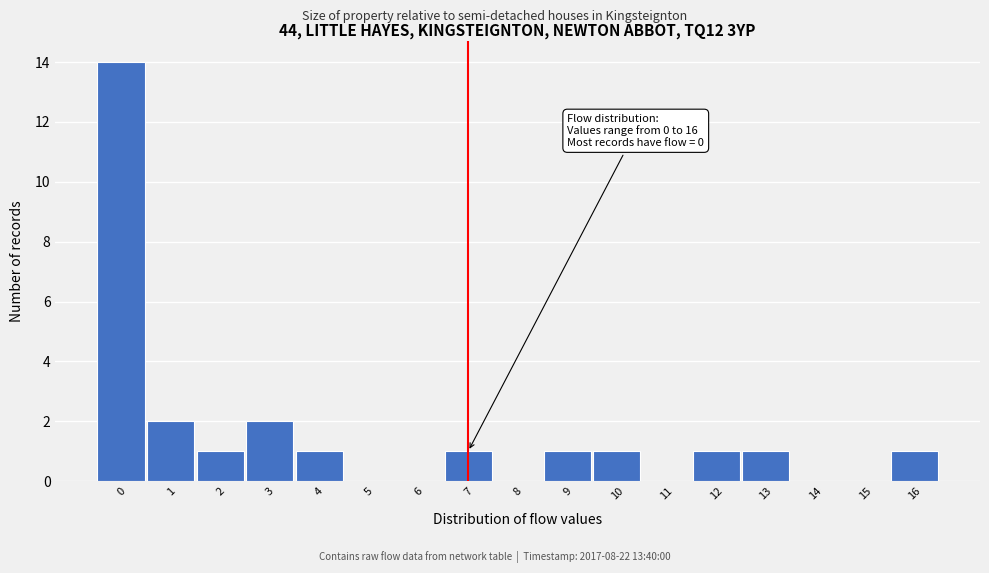

Over which range of the x-axis is the bar tallest?

-0.5 to 0.5